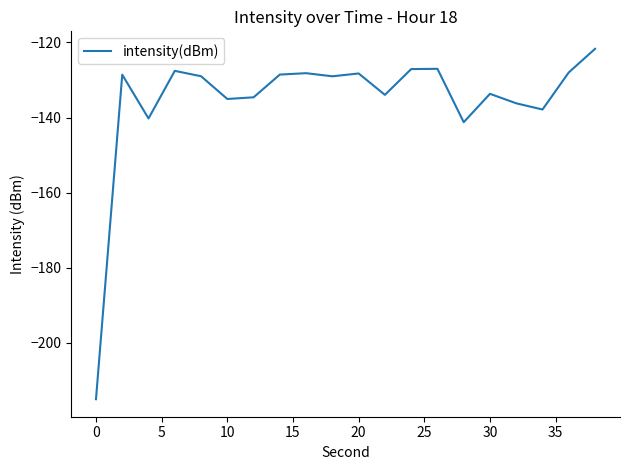

Is this an area chart (filled region under the line)?

No